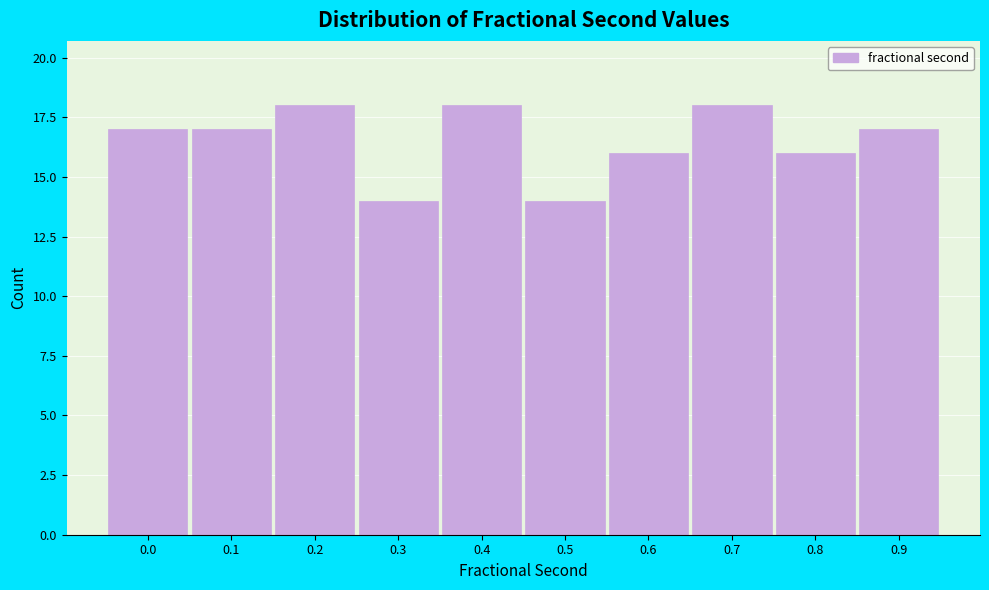

Reading left to right, extract all data points from this chart.

17	17	18	14	18	14	16	18	16	17